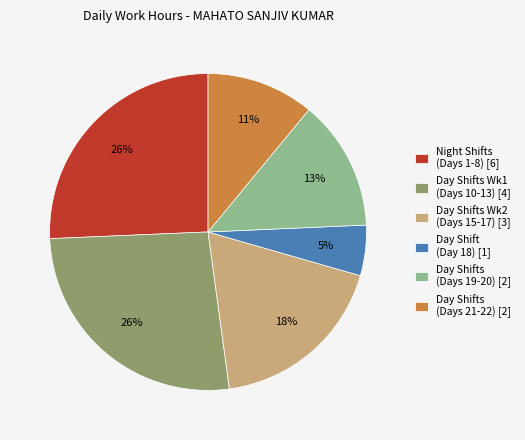

Between Day Shifts (Days 21-22) [2] and Night Shifts (Days 1-8) [6], which is larger?

Night Shifts (Days 1-8) [6]